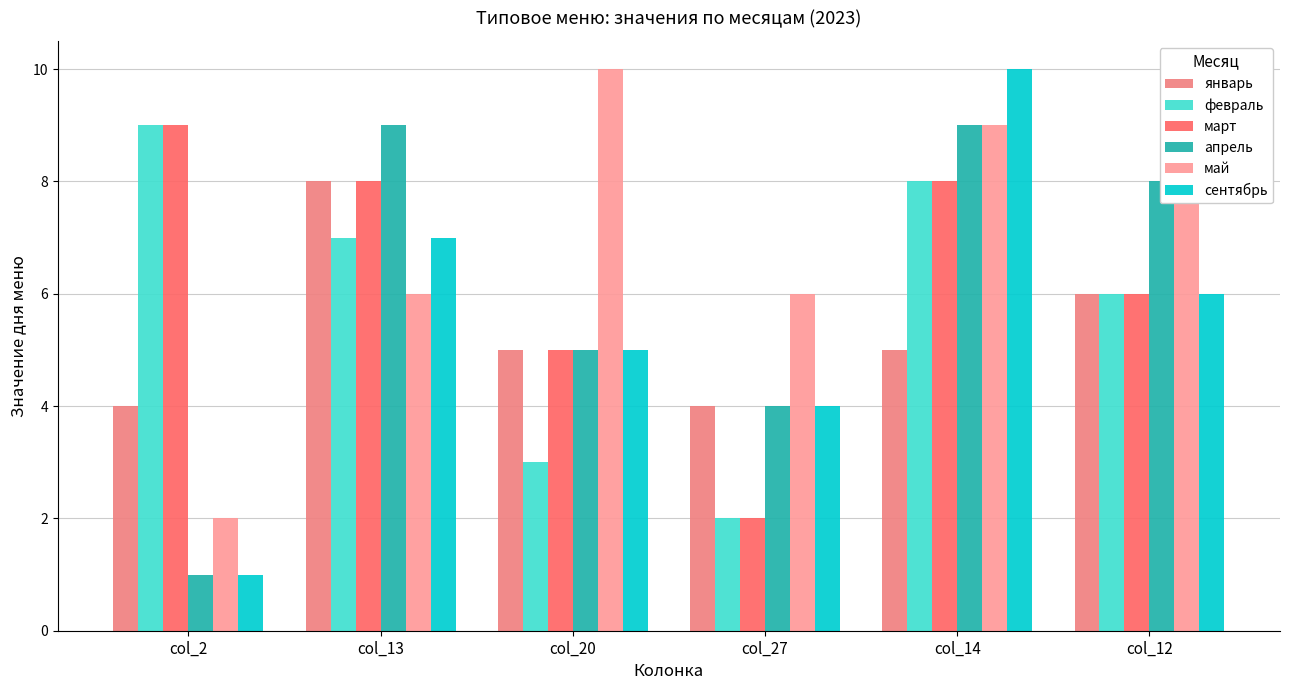

At which category is the sum across all series the highest?

col_14